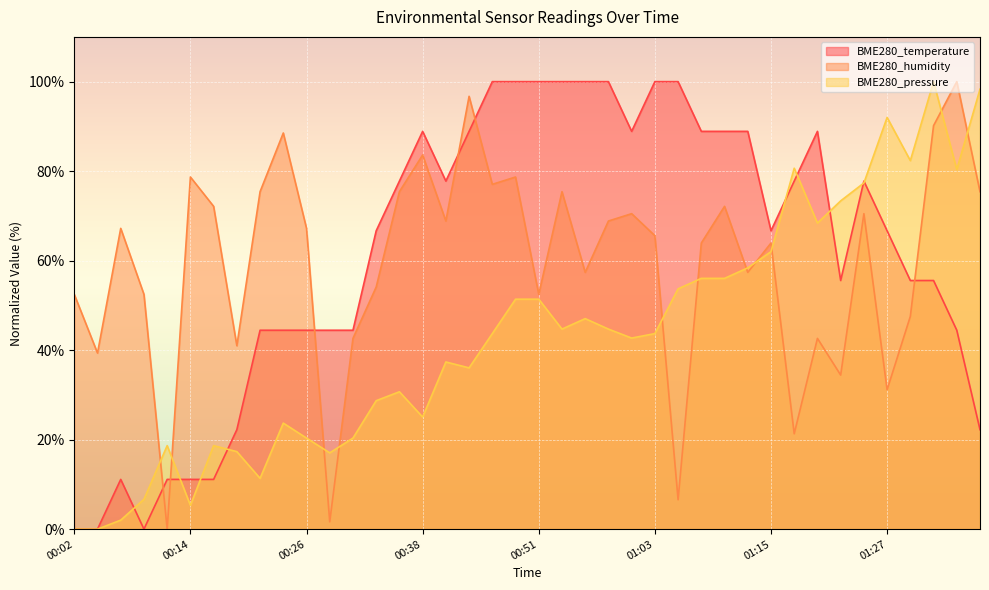

What is the value of the BME280_humidity point at the 22nd from the left?

75.4